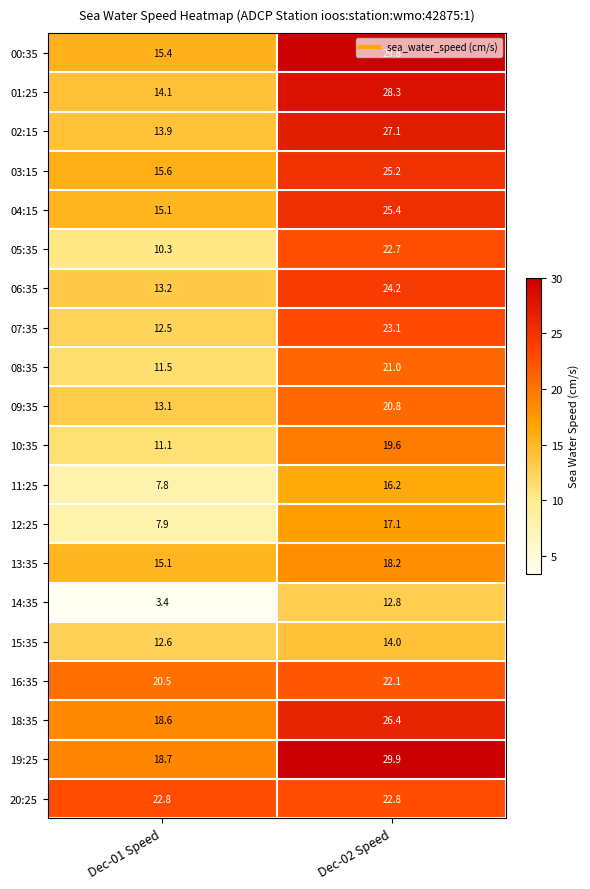

What is the average value of the 01:25 series?

21.2